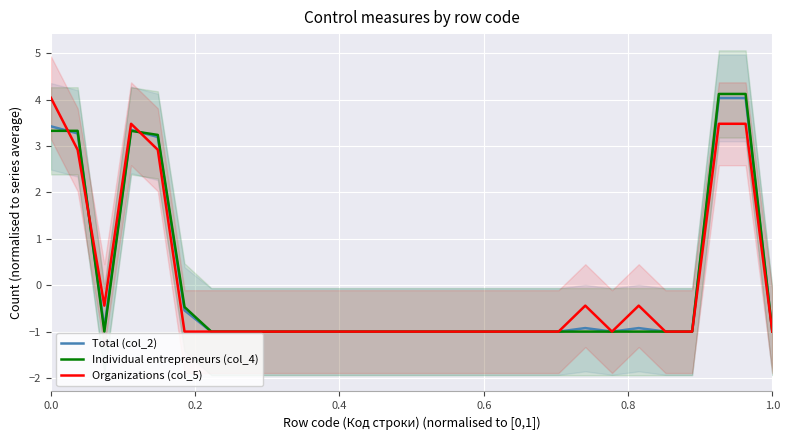

What is the highest value of the Total (col_2) series?

4.0